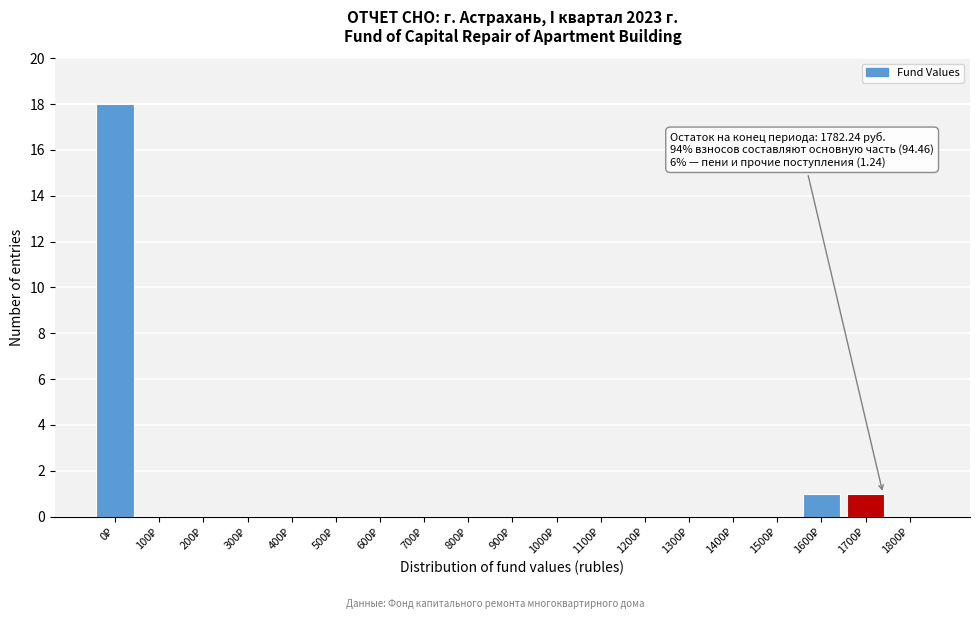

What is the sum of all values?

20